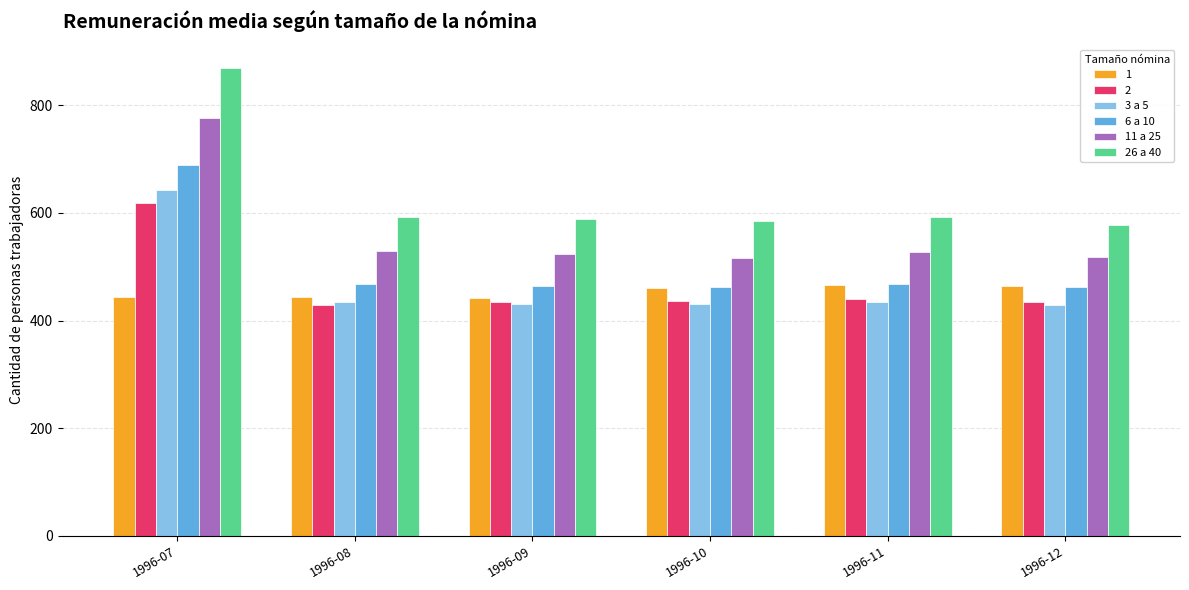

What is the spread (max minus min) of values at 1996-11?

158.8